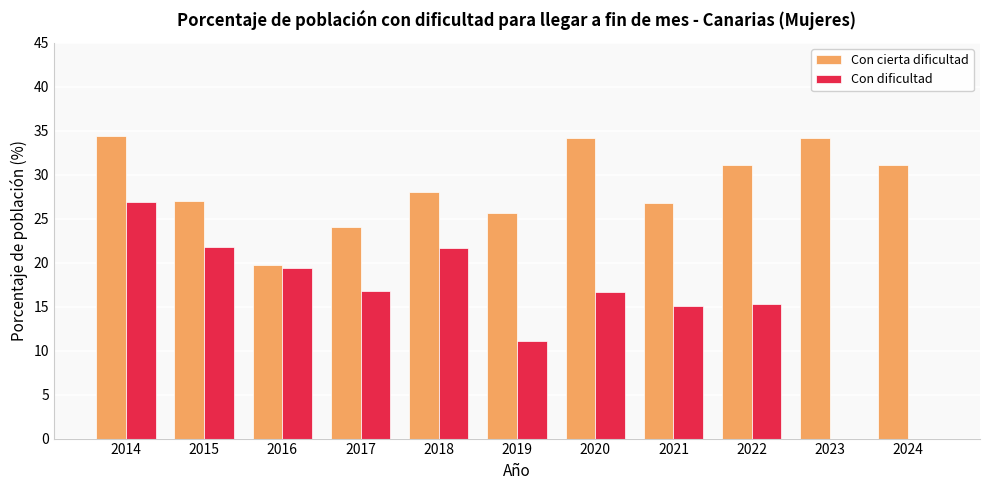

What is the sum of all Con dificultad values?

164.7